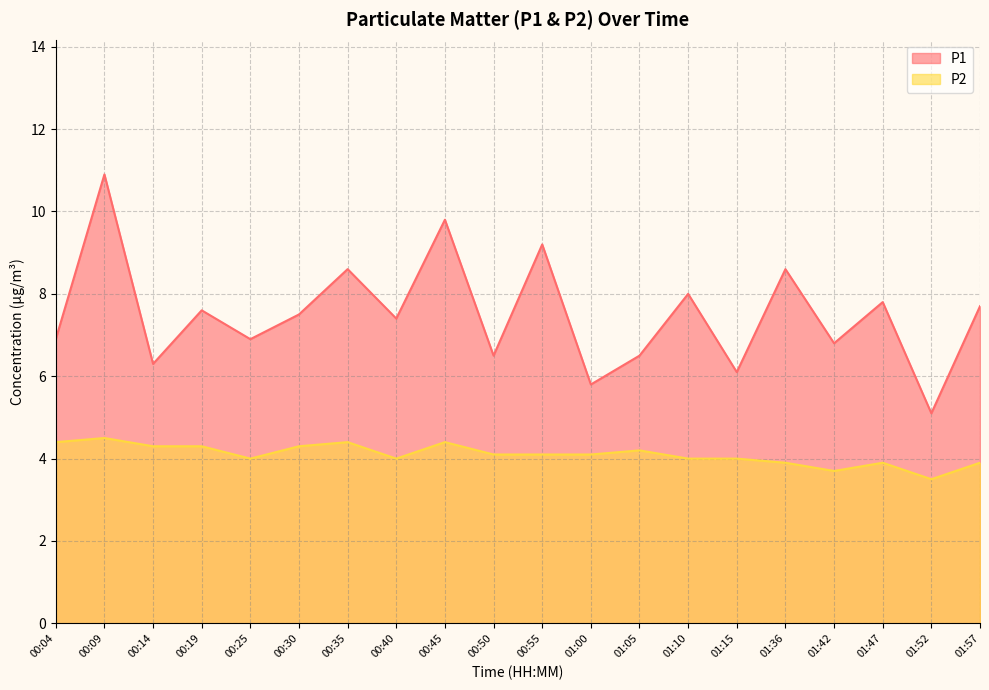

Rank the series at 01:10 from highest to lowest value.

P1, P2